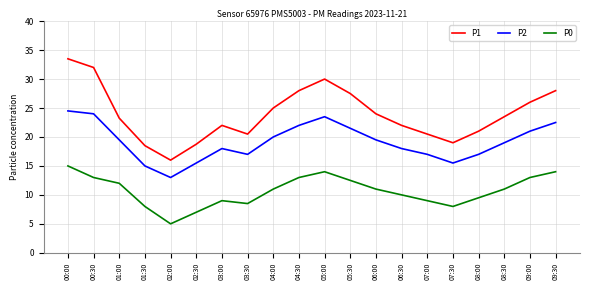

True or false: P0 and P2 cross at least once.

False